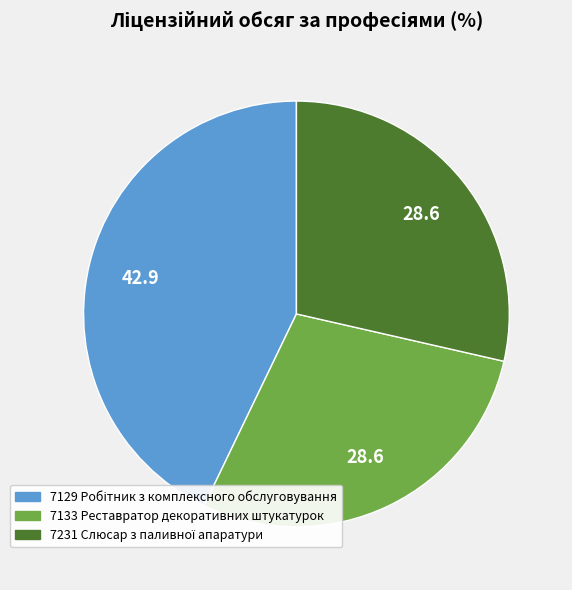

How many segments does this pie chart have?

3